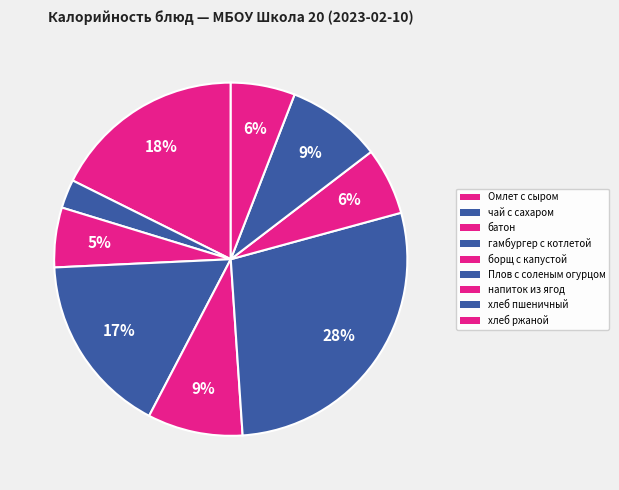

What is the smallest slice in the pie chart?

чай с сахаром